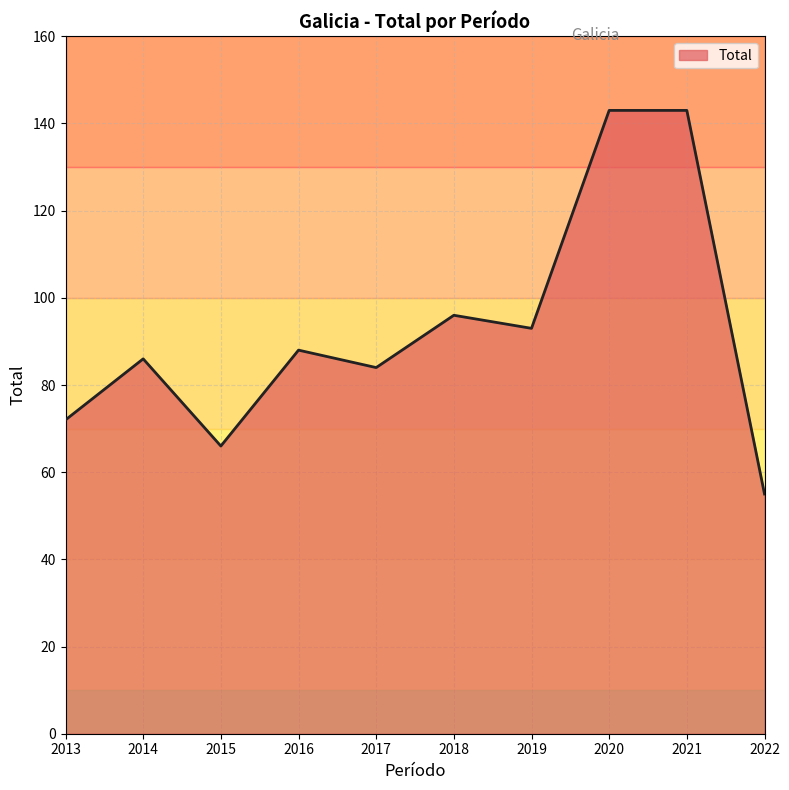

The value at 2014 is 53. True or false?

False